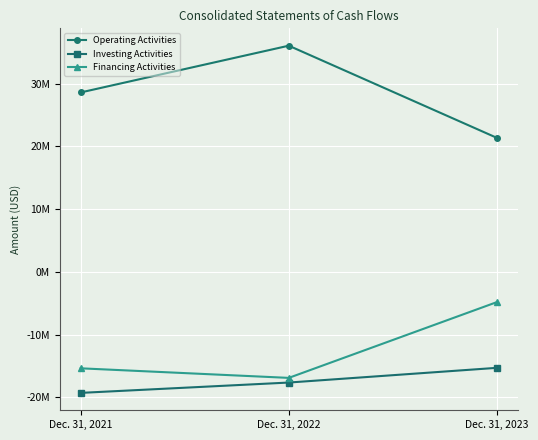

What are all the series names shown in the legend?

Operating Activities, Investing Activities, Financing Activities